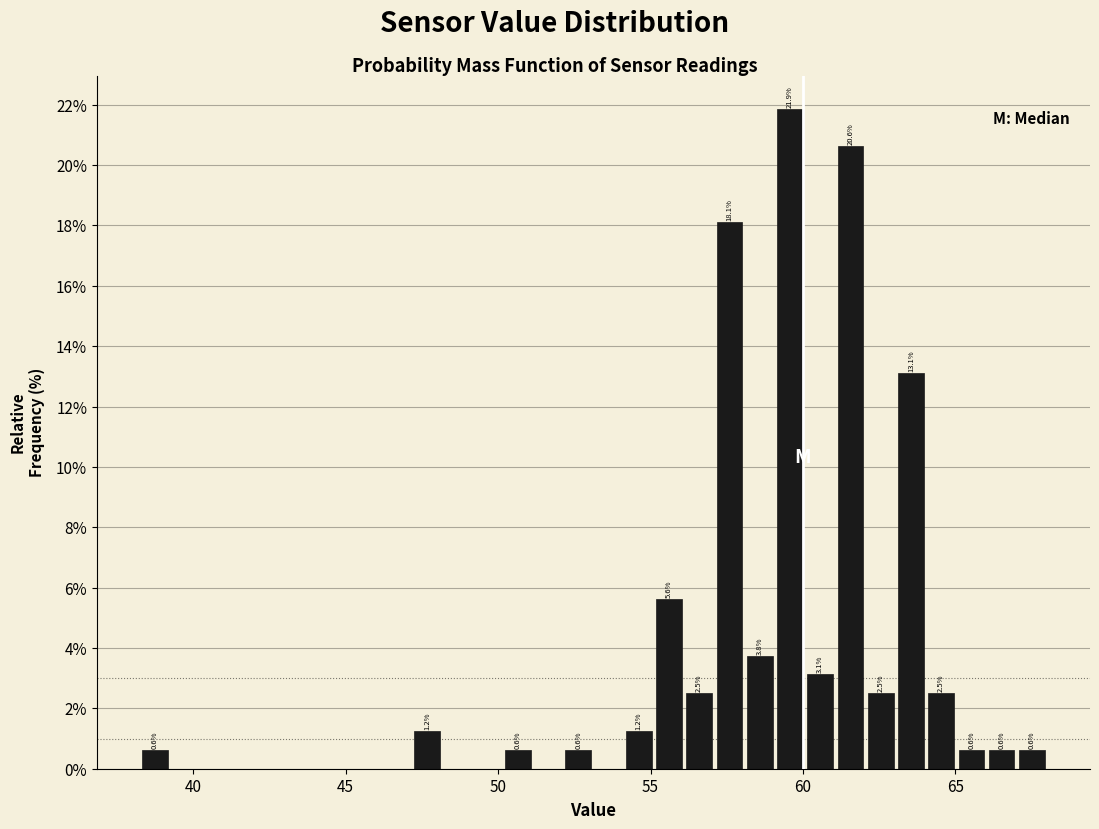

Around what value on the x-axis is the tallest bar? Give the approximate position of its centre, as read against the axis.

59.5